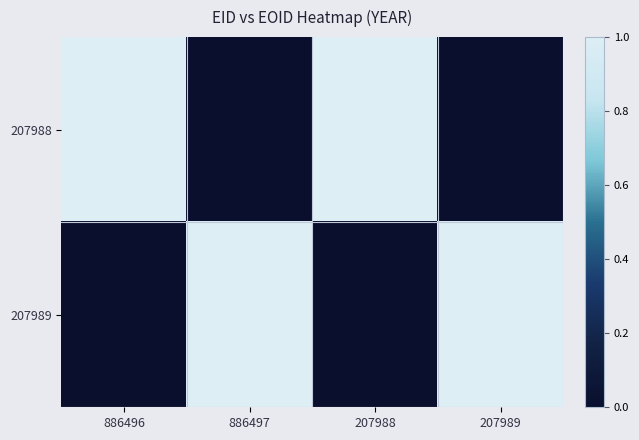

Reading left to right, what are all the values shown in this chart?

207988: 886496=1	886497=0	207988=1	207989=0
207989: 886496=0	886497=1	207988=0	207989=1